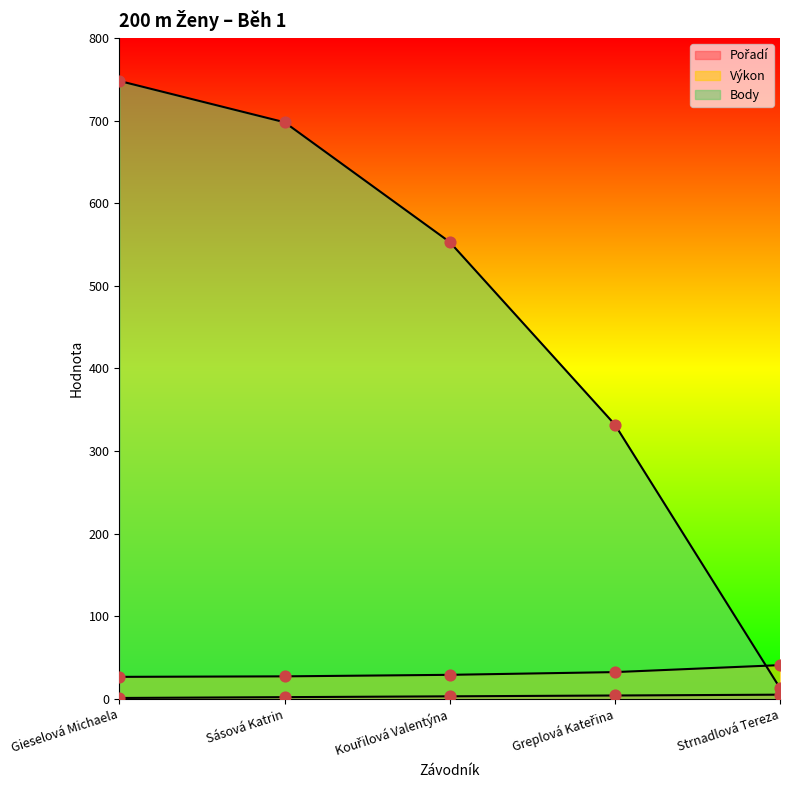

At how many categories does at least one series exceed 540?

3